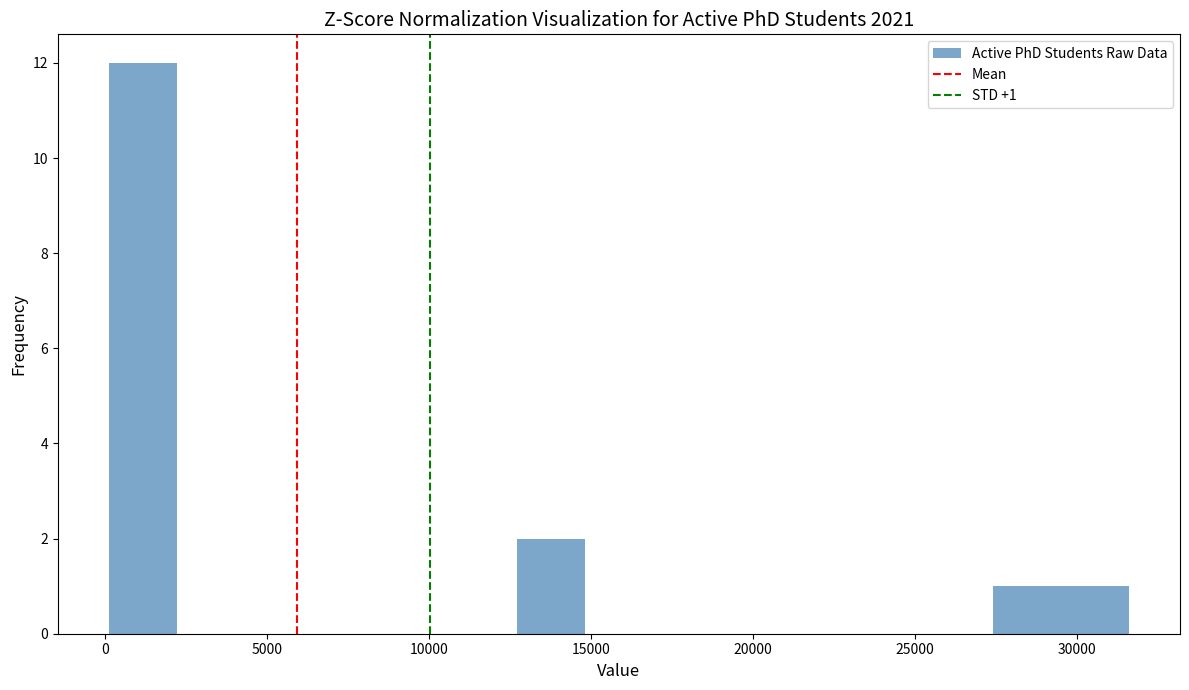

Over which range of the x-axis is the bar tallest?

0 to 2000